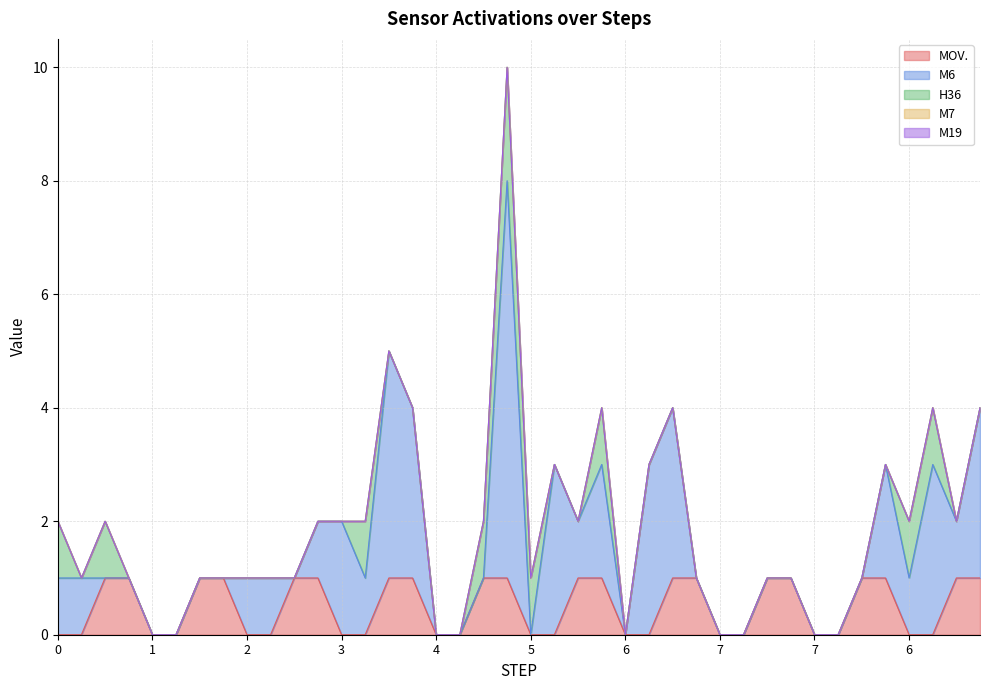

True or false: M6 and H36 cross at least once.

True